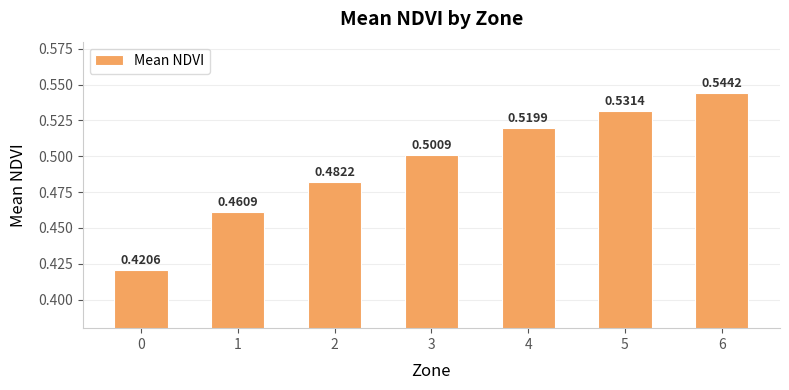

Between 5 and 1, which is larger?

5